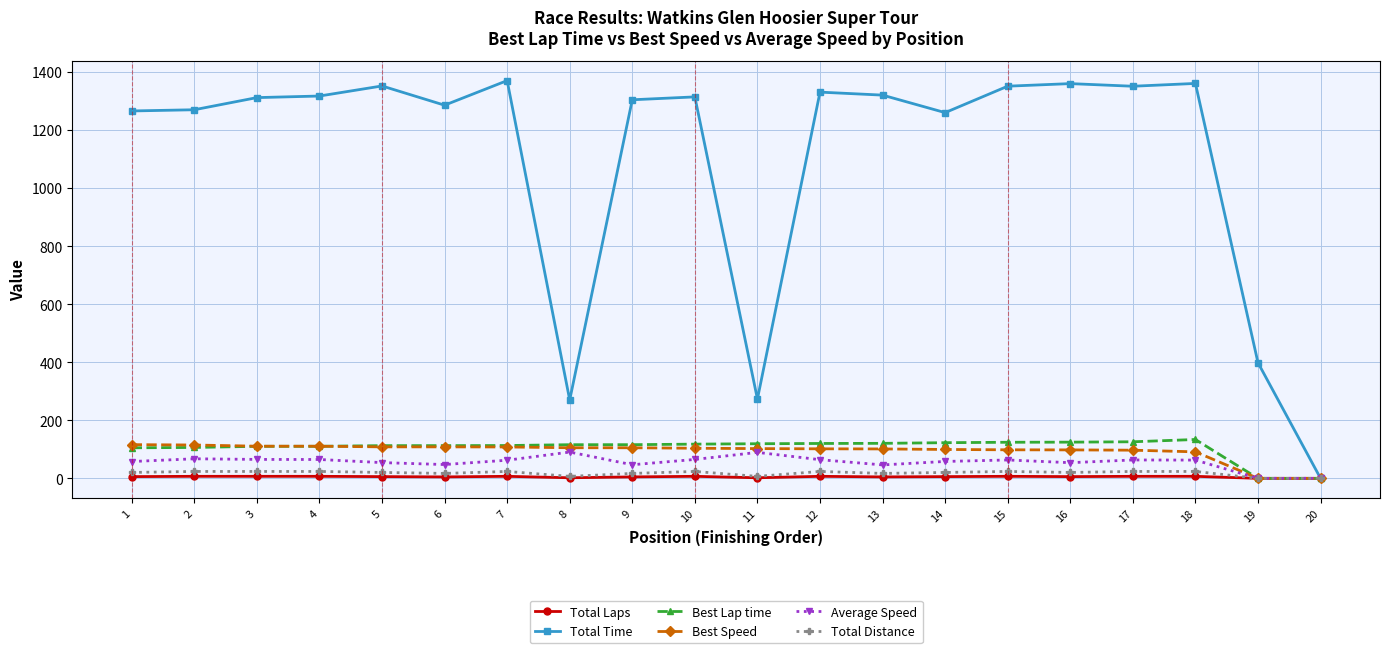

What is the value of the Average Speed point at the 16th from the left?

54.0